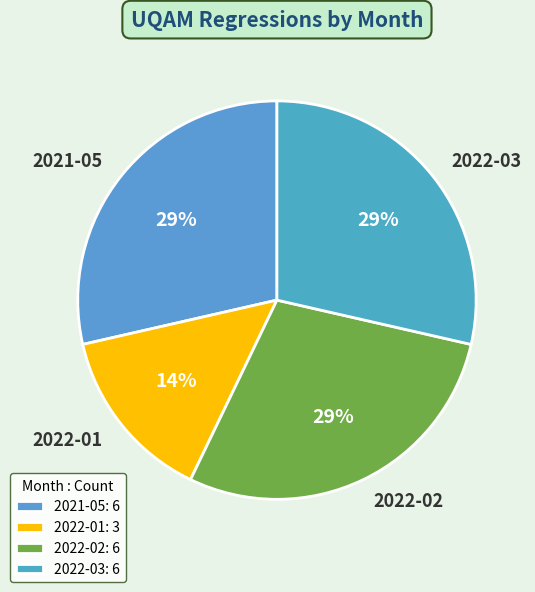

To the nearest percent, what is the average slice percentage?

25%